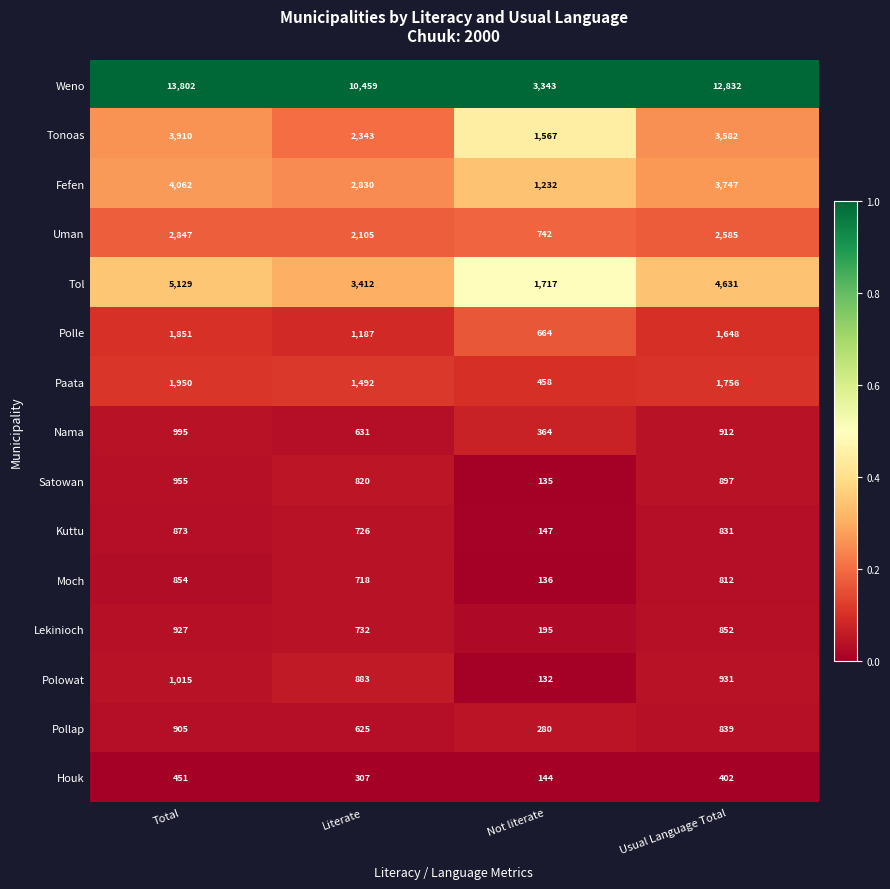

What is the total value across all series at Usual Language Total?

37257